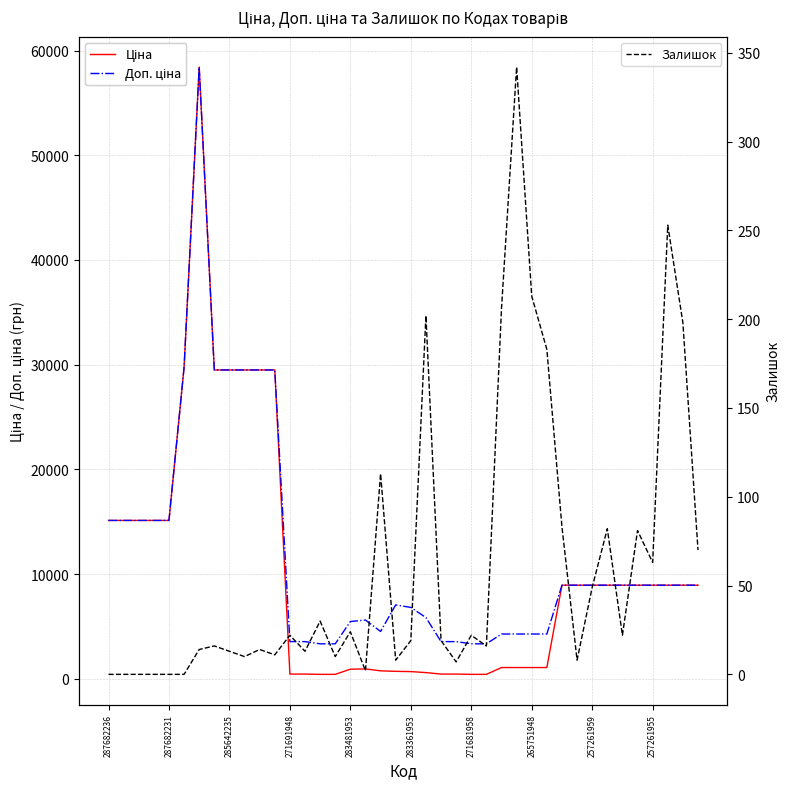

Rank the series by their maximum value, from lowest to highest.

Залишок, Ціна, Доп. ціна